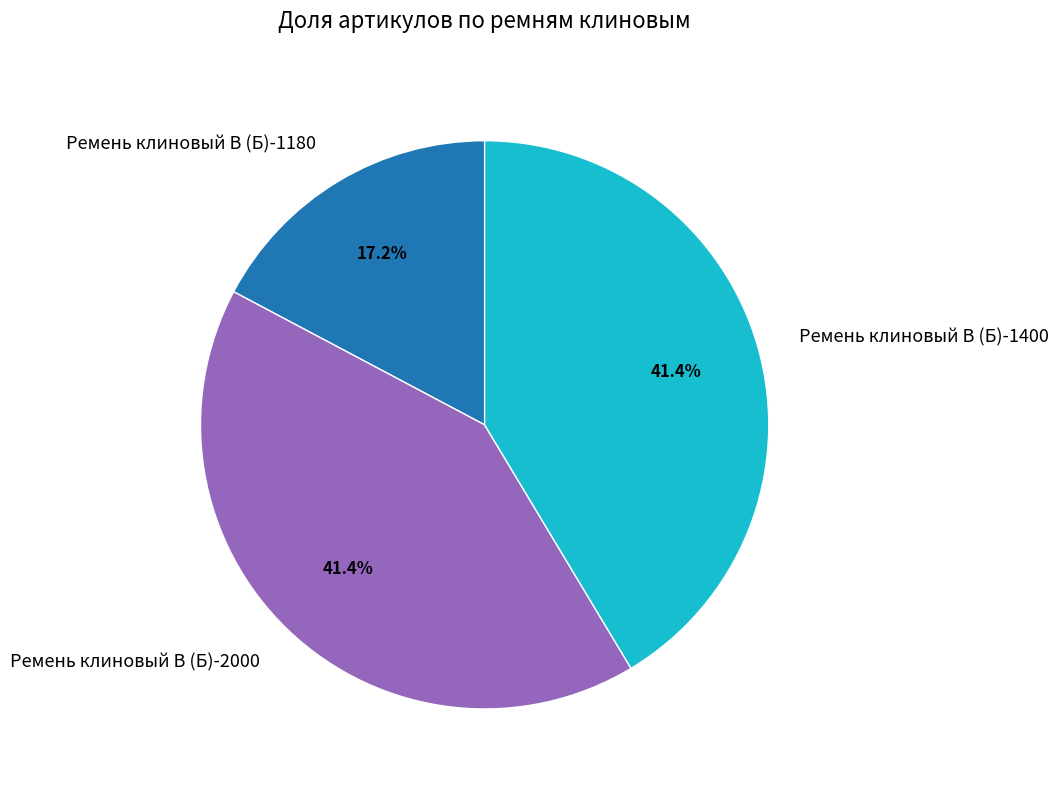

Approximately how many times larger is the value at Ремень клиновый В (Б)-1180 compared to Ремень клиновый В (Б)-2000?

0.4